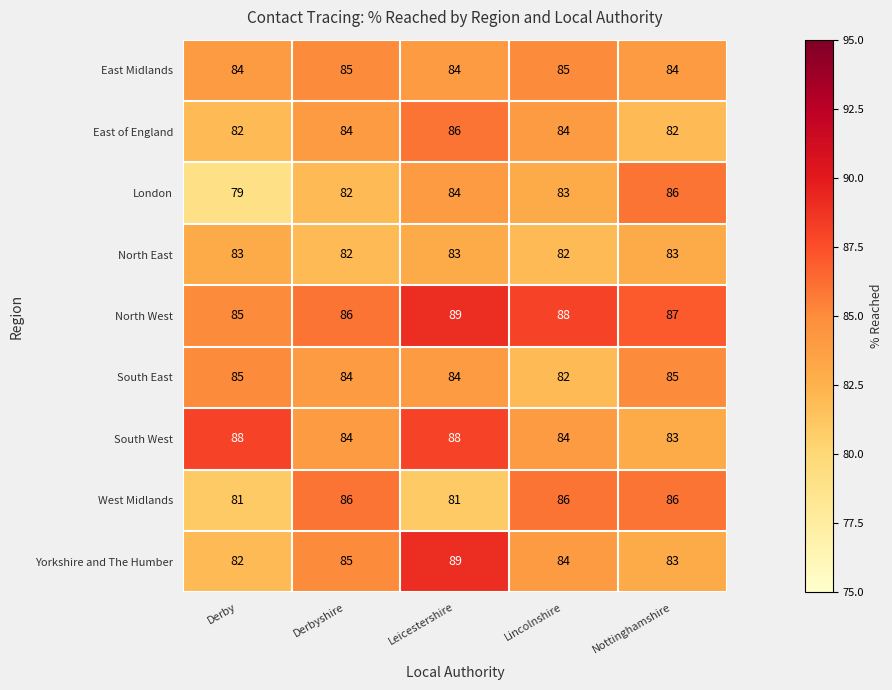

Which series has the largest total across all categories?

North West